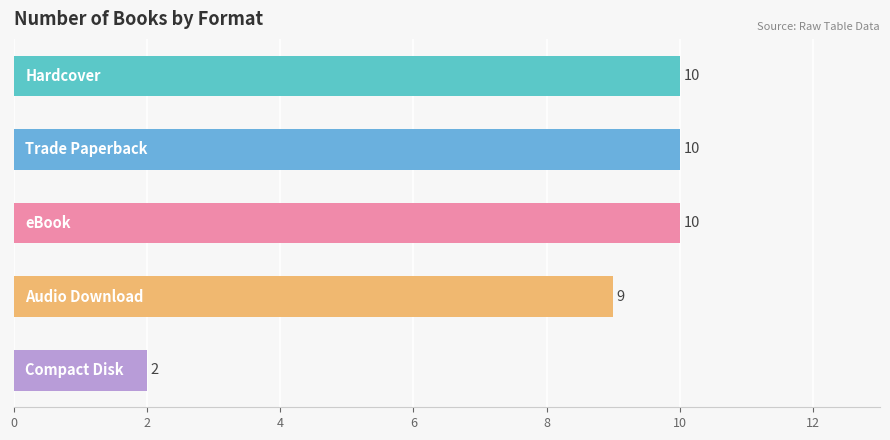

What is the minimum value shown in the chart?

2